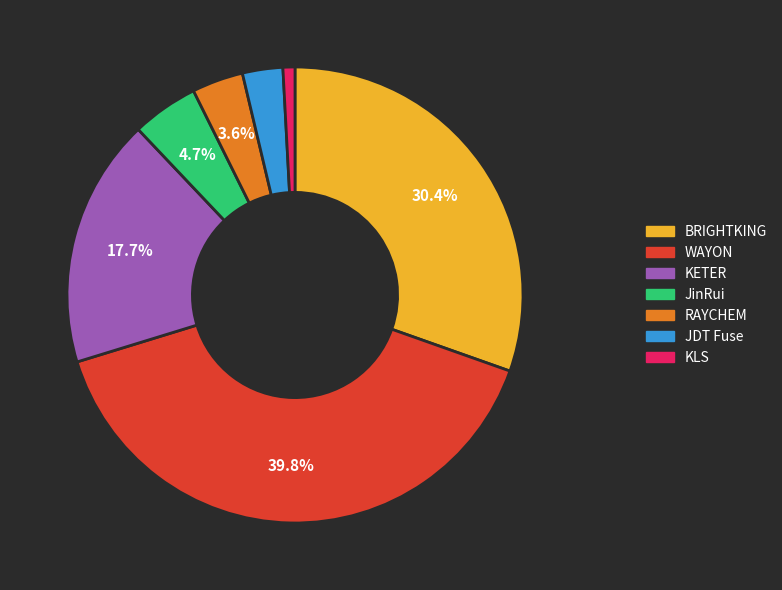

Count the number of slices in the pie.

7